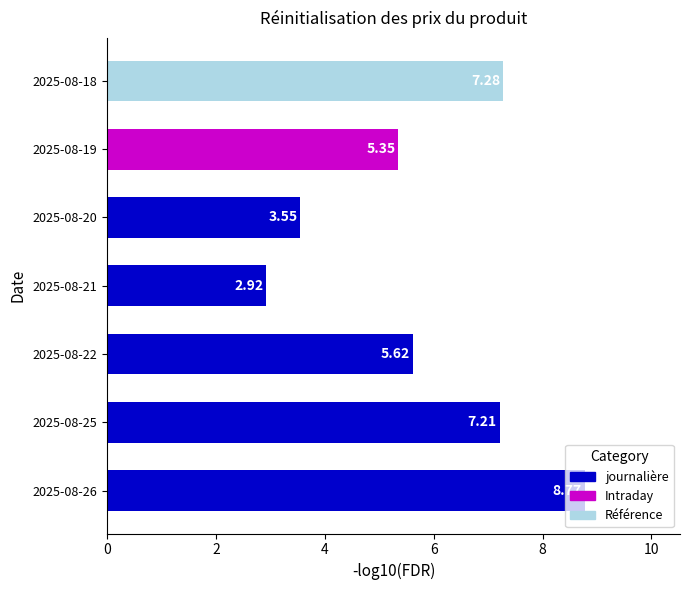

What is the greatest value displayed?

8.8